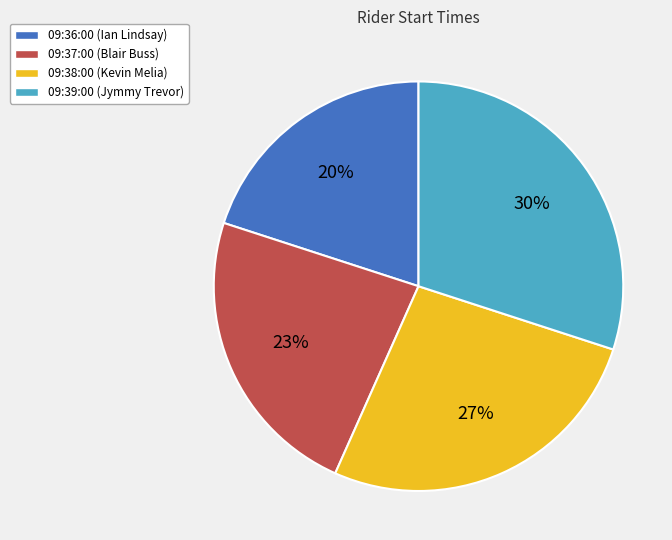

Is there a majority slice in this chart?

No